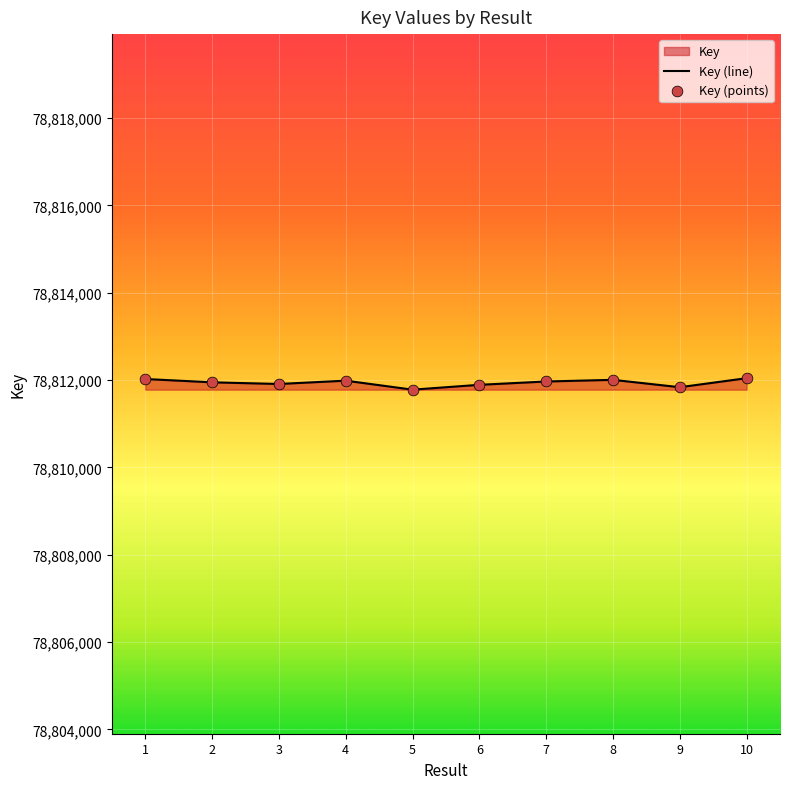

Which series reaches the maximum Y coordinate?

Key (line)